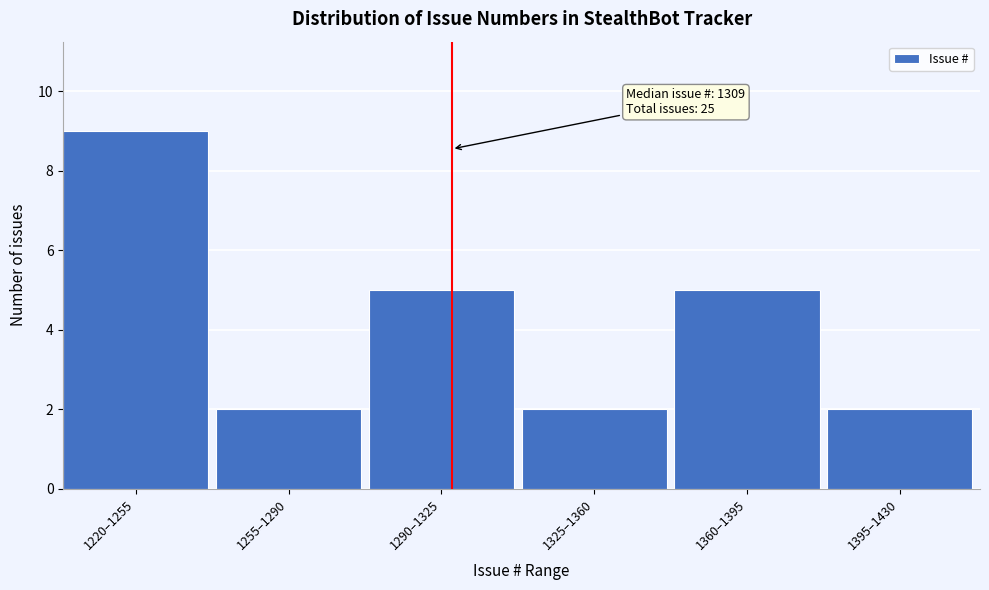

Reading left to right, extract all data points from this chart.

9	2	5	2	5	2